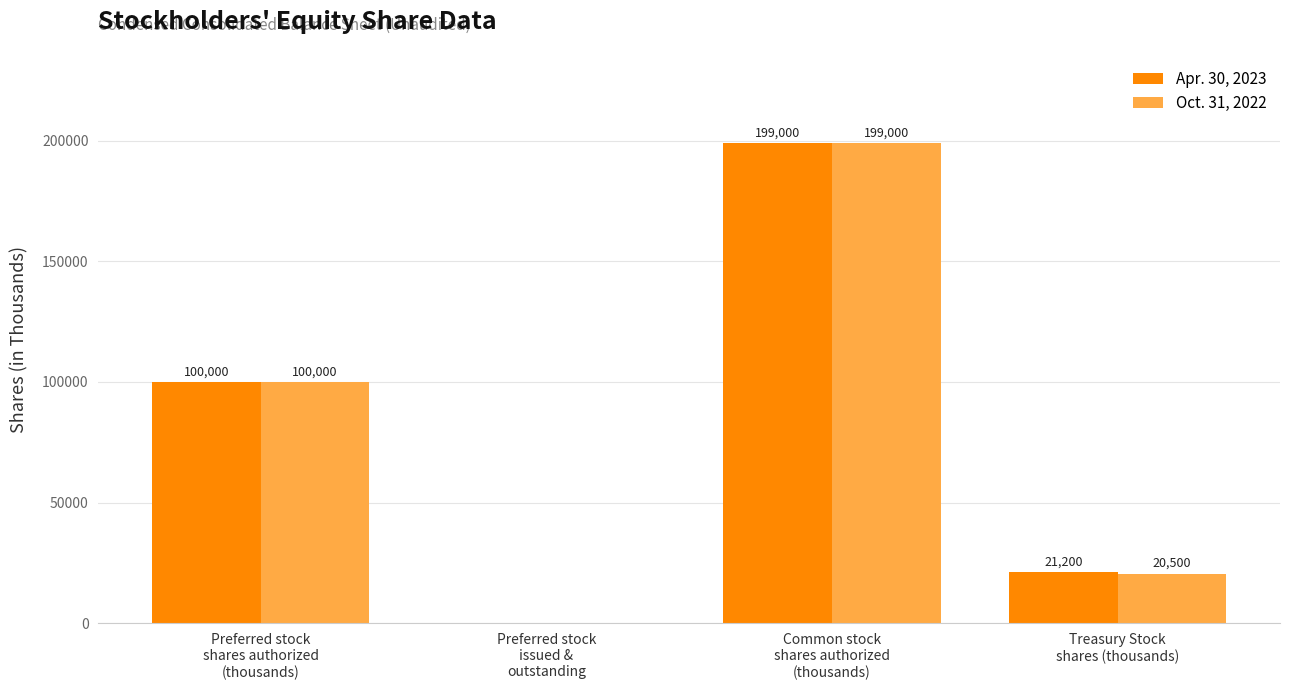

Between Common stock
shares authorized
(thousands) and Treasury Stock
shares (thousands), which series saw the biggest shift?

Oct. 31, 2022